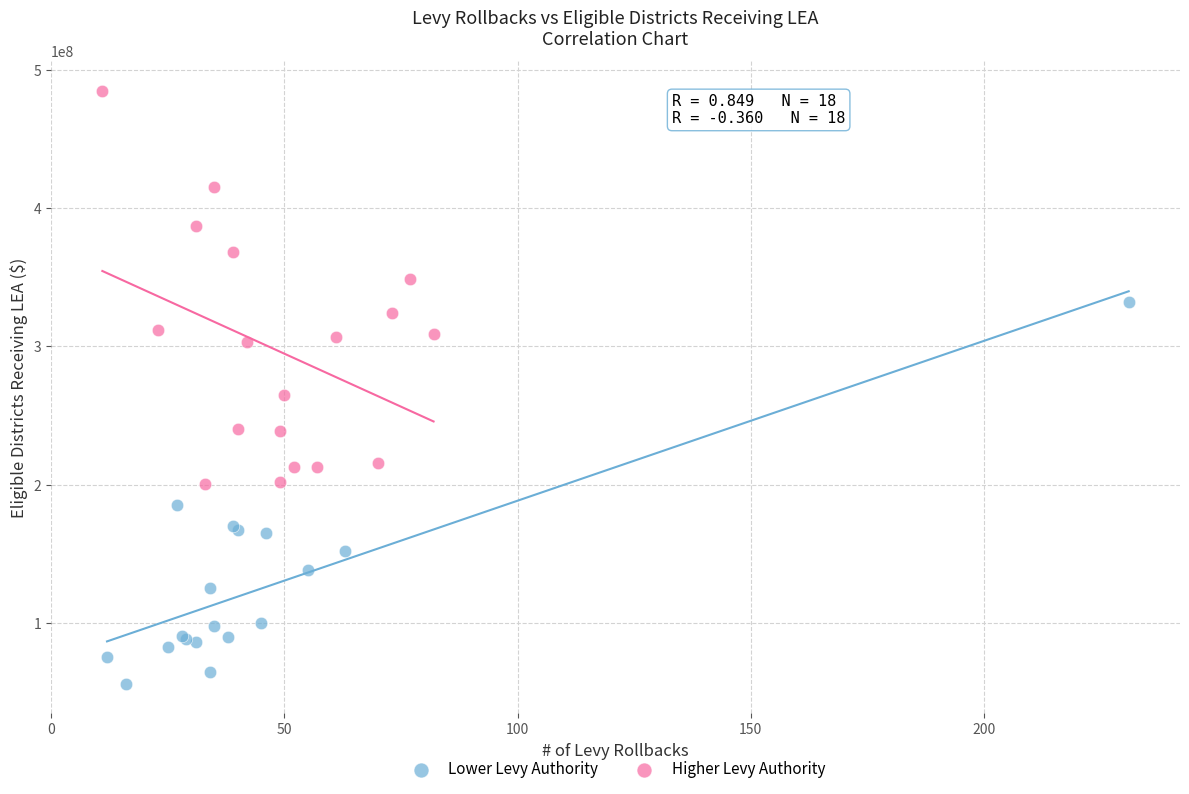

Which series contains the highest Y value?

Higher Levy Authority